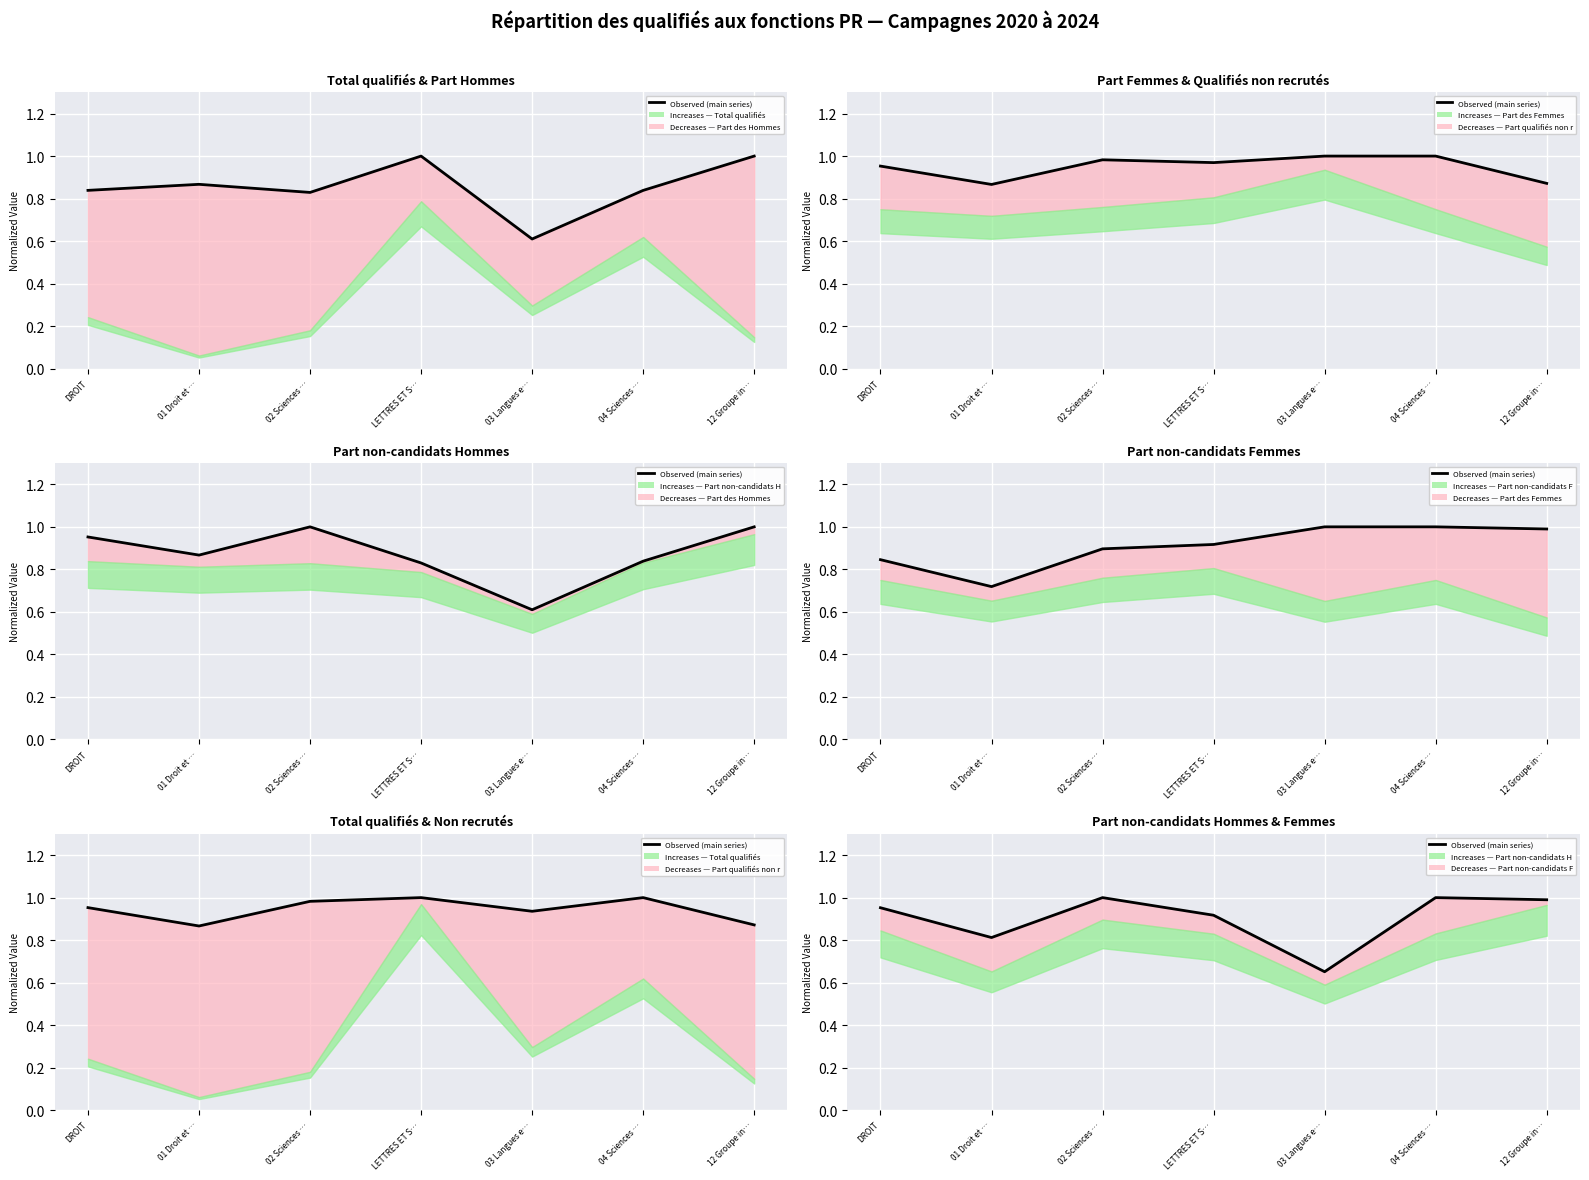

What is the approximate value at 12 Groupe in…?

1.0